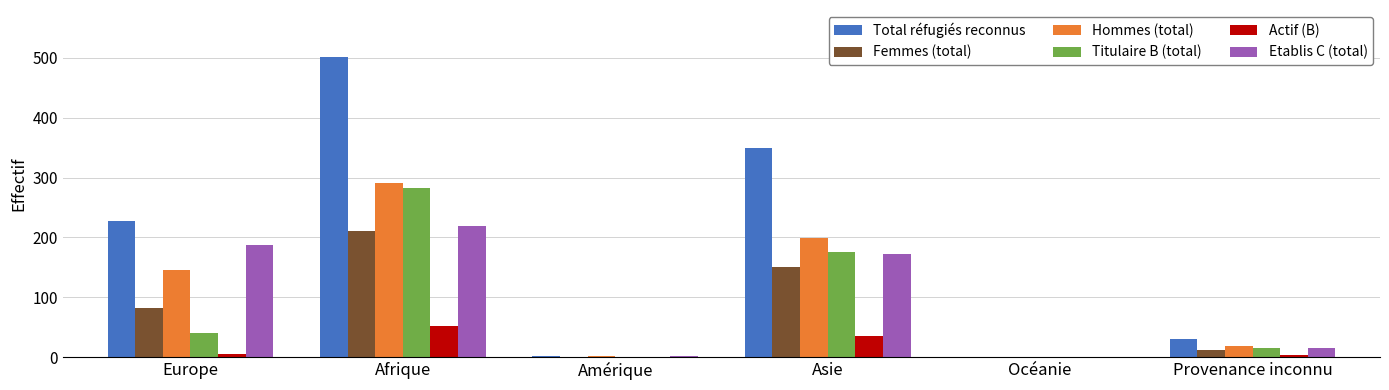

Which series has the largest total across all categories?

Total réfugiés reconnus